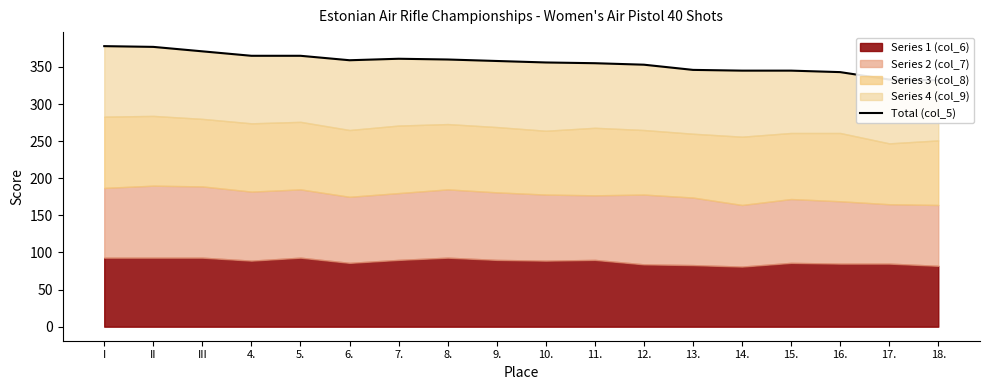

What is the change in value from 5. to 9.?

-7